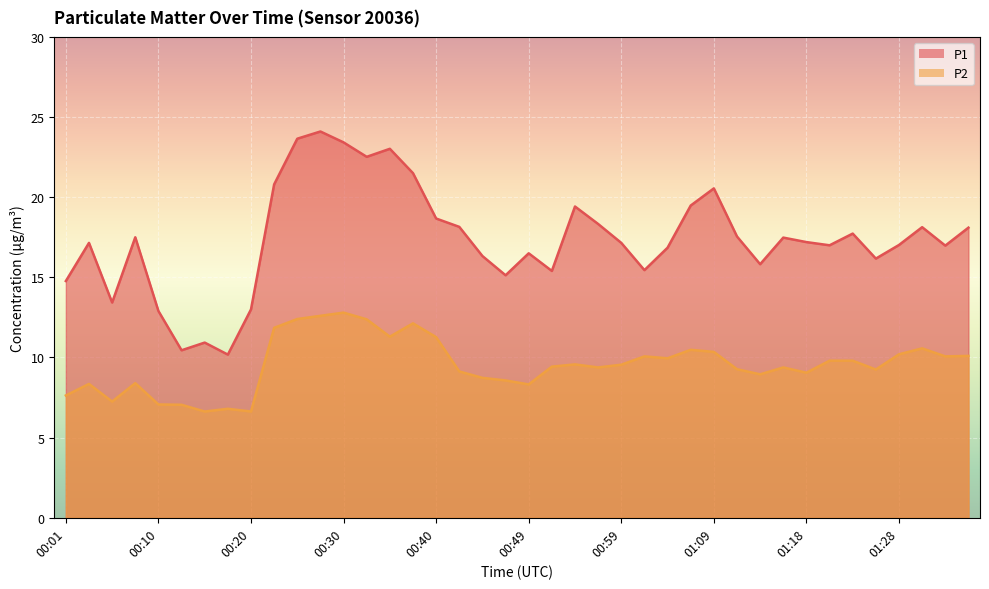

At which category is the sum across all series the highest?

00:27